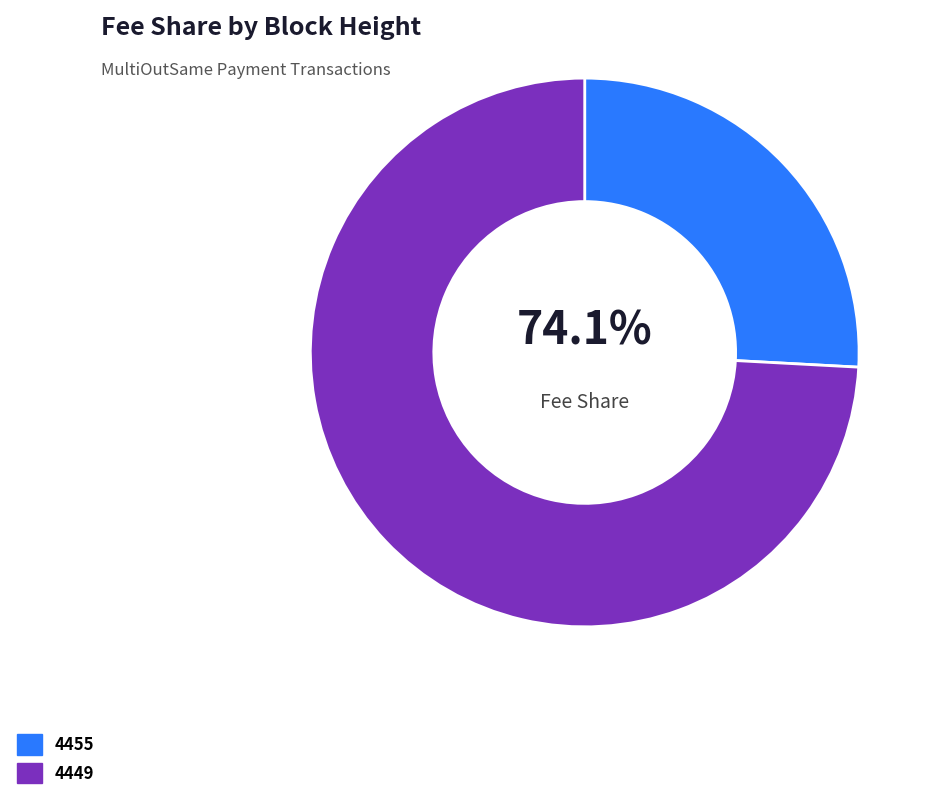

Is there a majority slice in this chart?

Yes